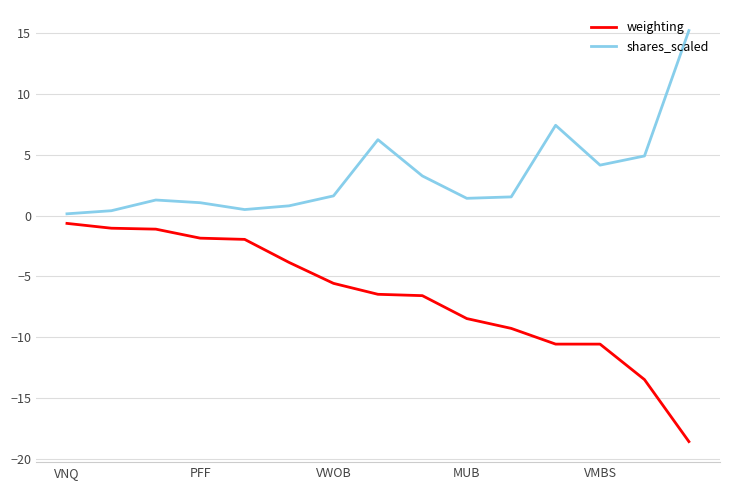

What is the difference between the maximum and minimum values in the weighting series?

17.9